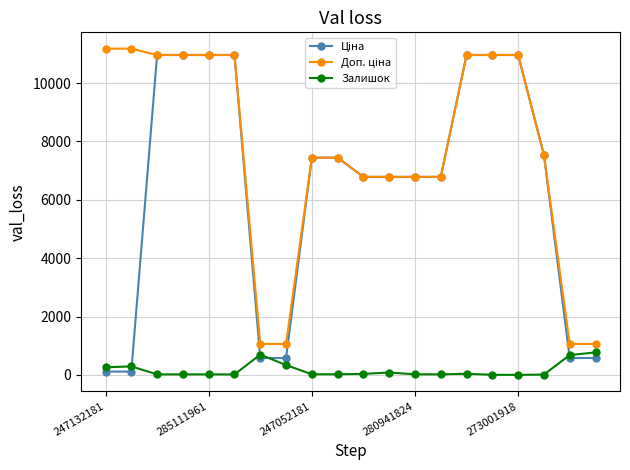

What is the greatest value displayed?

11182.0